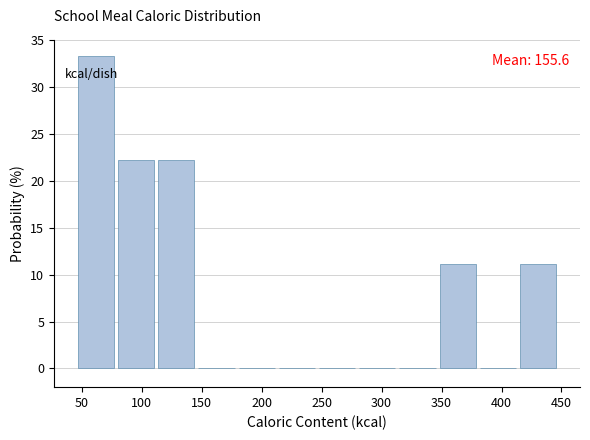

Over which range of the x-axis is the bar tallest?

45 to 80